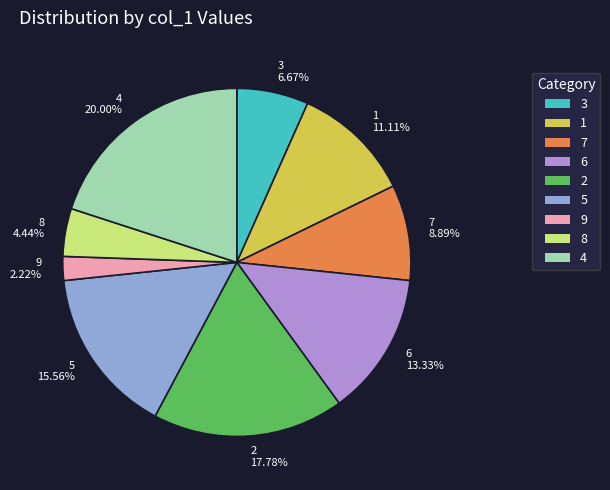

Does any single category account for the majority?

No